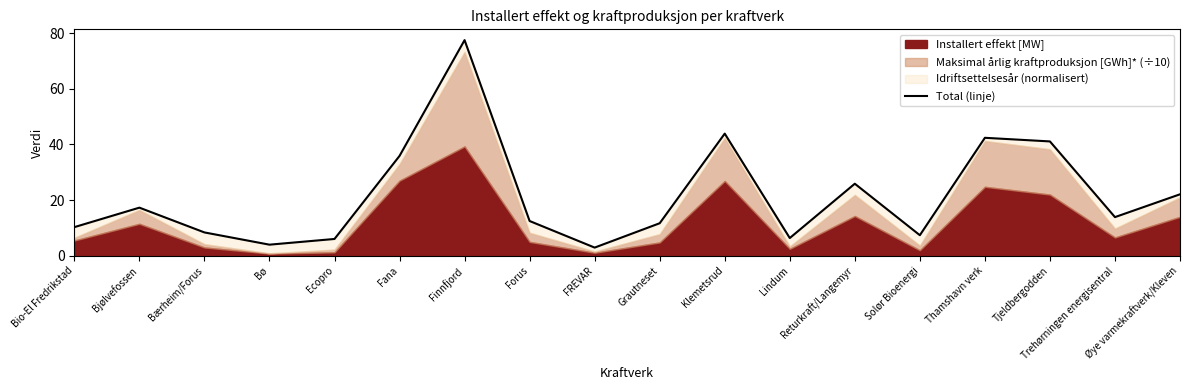

True or false: the data shows 78.4 at Klemetsrud.

False